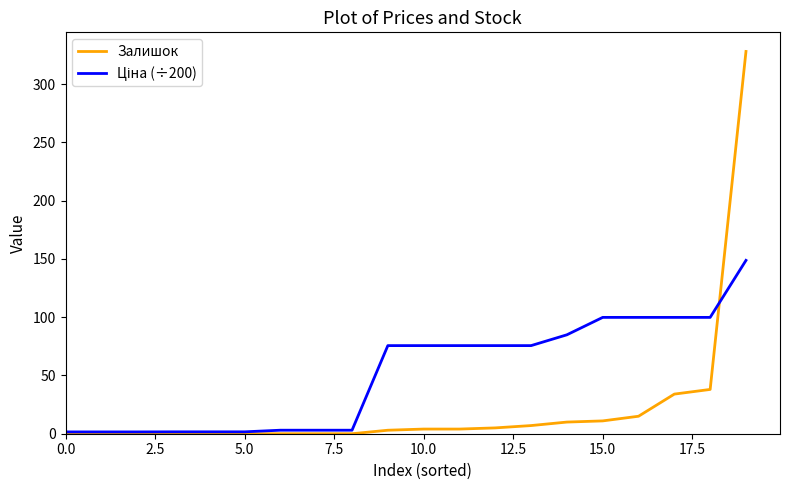

Which series has the largest range (max minus min)?

Залишок